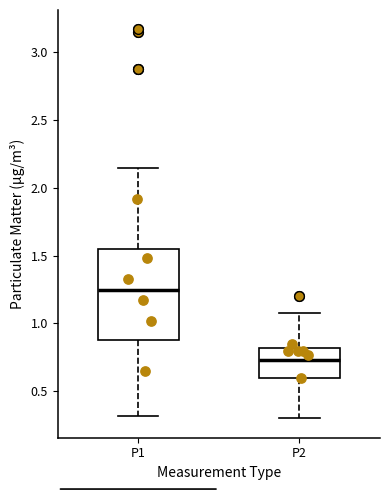

Where does the upper whisker of the box for P1 end on the y-axis? The values are not printed on the chart, so give them approximately, as read against the axis.

2.15